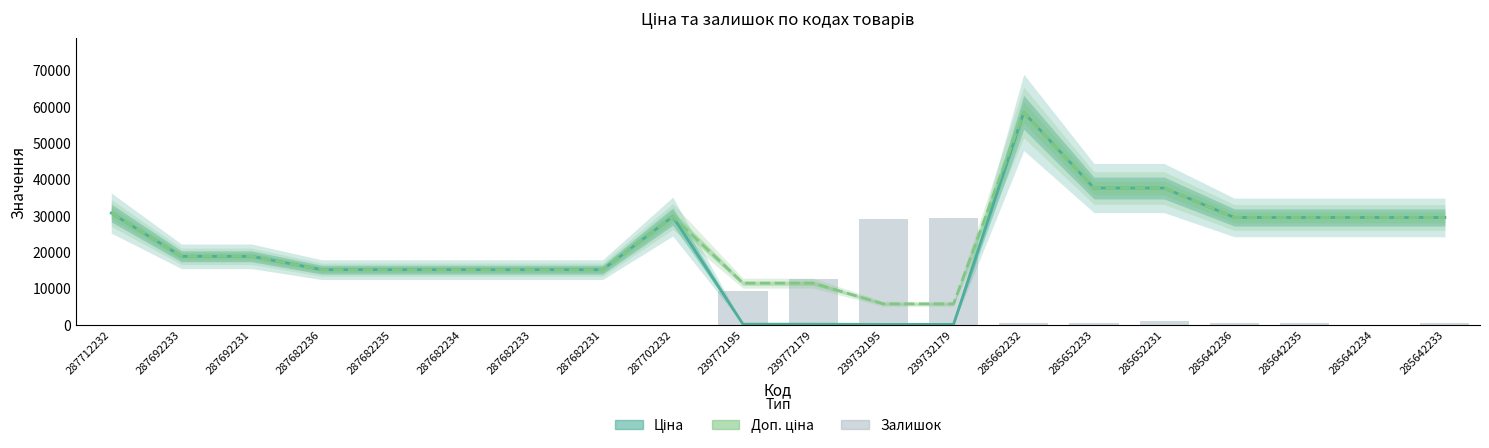

What position from the left is 287692233?

2